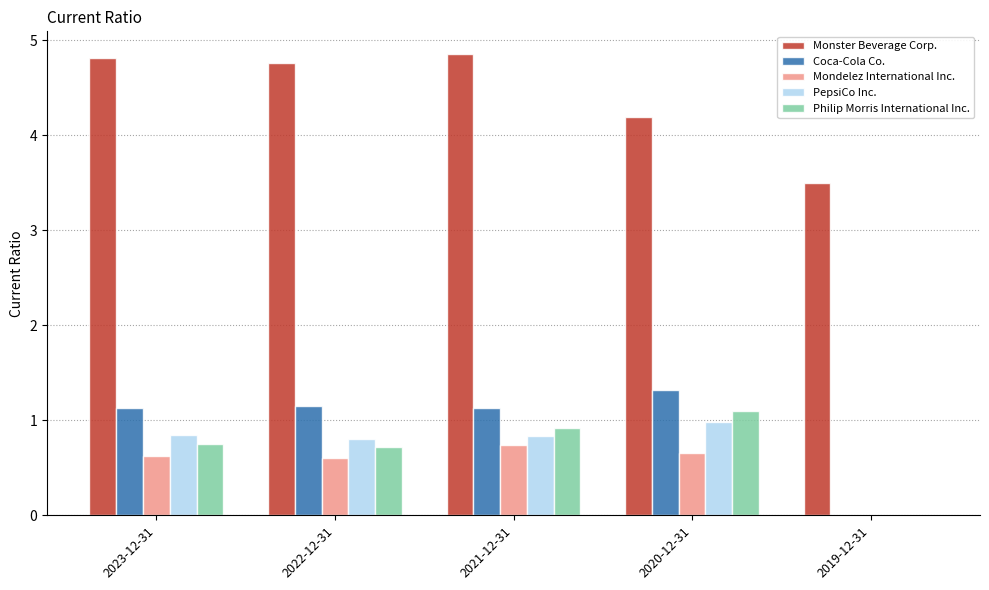

At which category is the sum across all series the highest?

2021-12-31